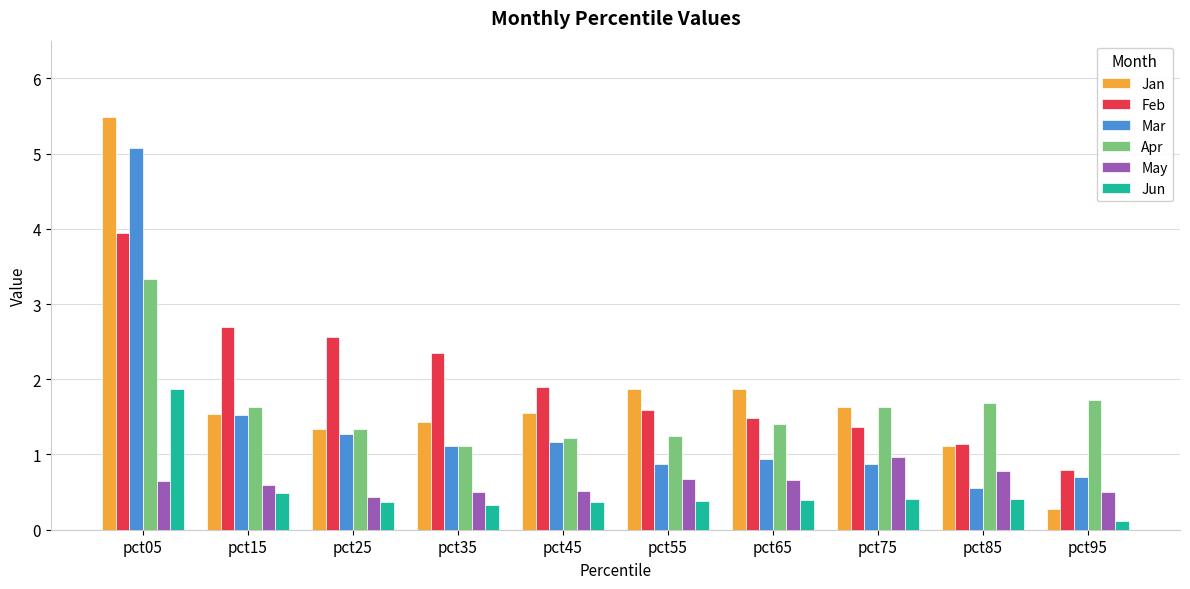

What is the difference between the second highest and minimum values in the Mar series?

1.0